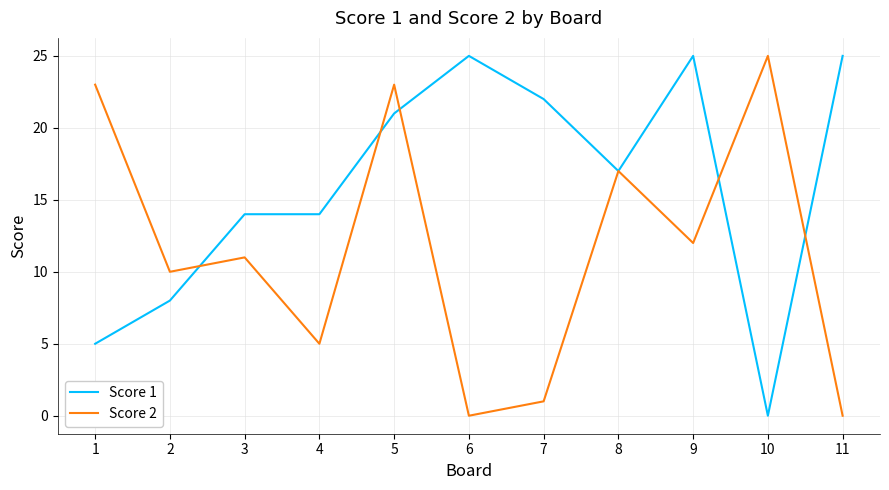

True or false: Score 1 has a value of 13 at 2.

False